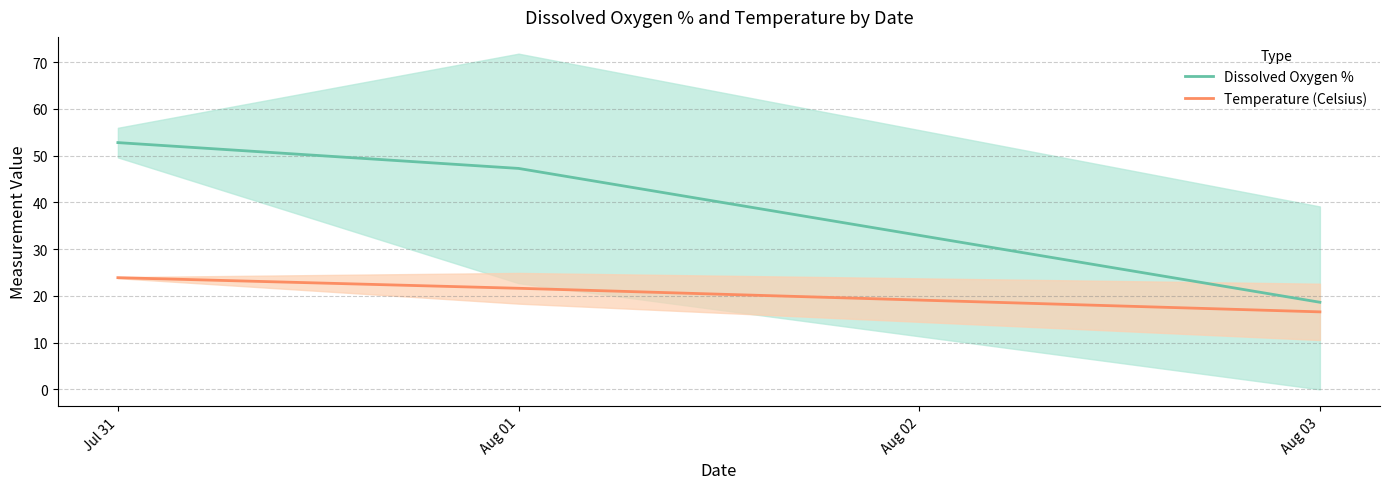

Count the number of categories in the chart.

3